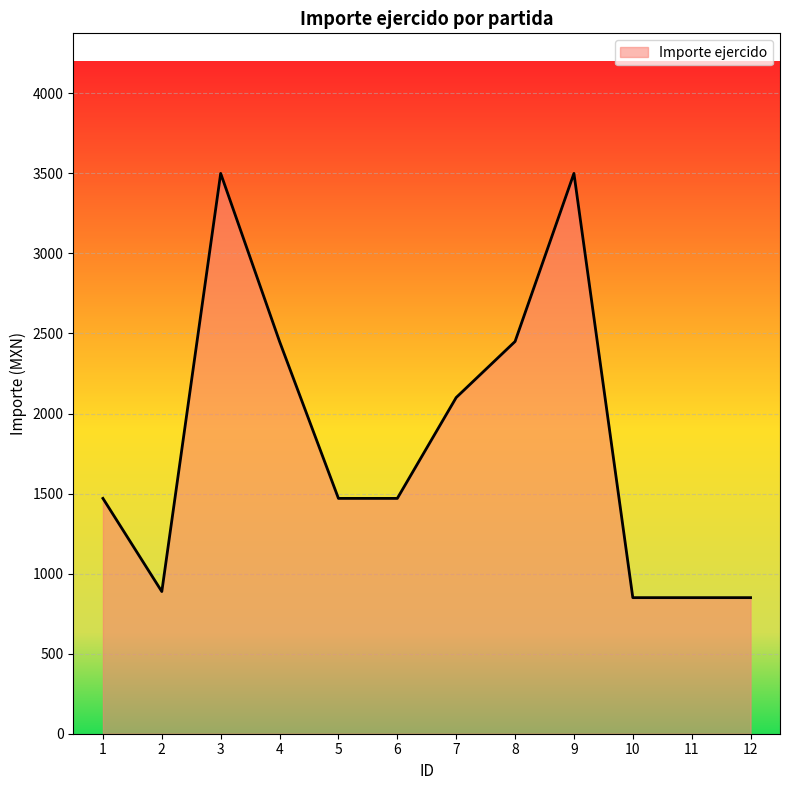

What is the difference between the values at 2 and 3?

2612